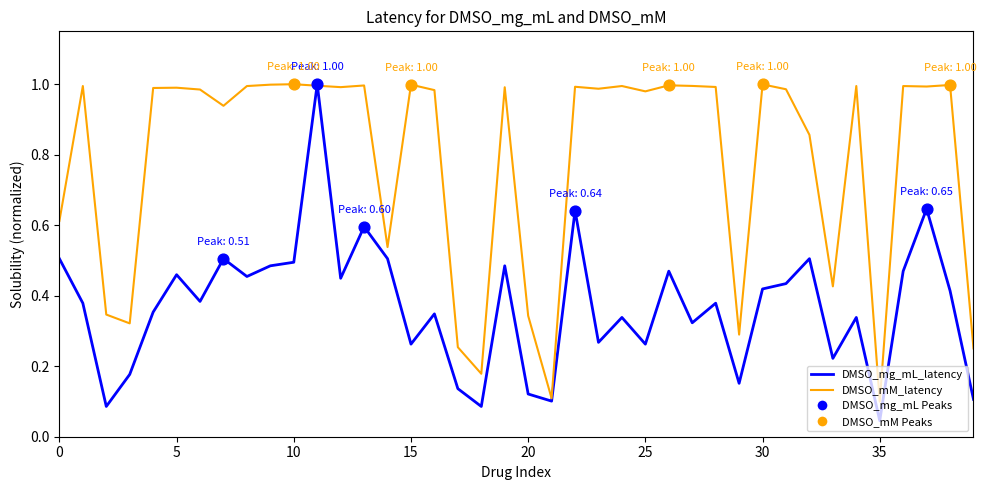

Rank the series by their average value, from highest to lowest.

DMSO_mM_latency, DMSO_mg_mL_latency